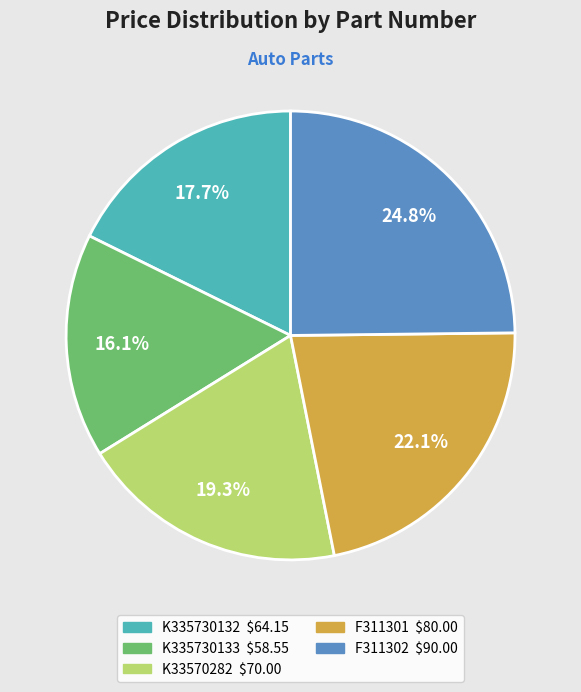

To the nearest percent, what is the difference between the largest and smallest slice percentages?

9%